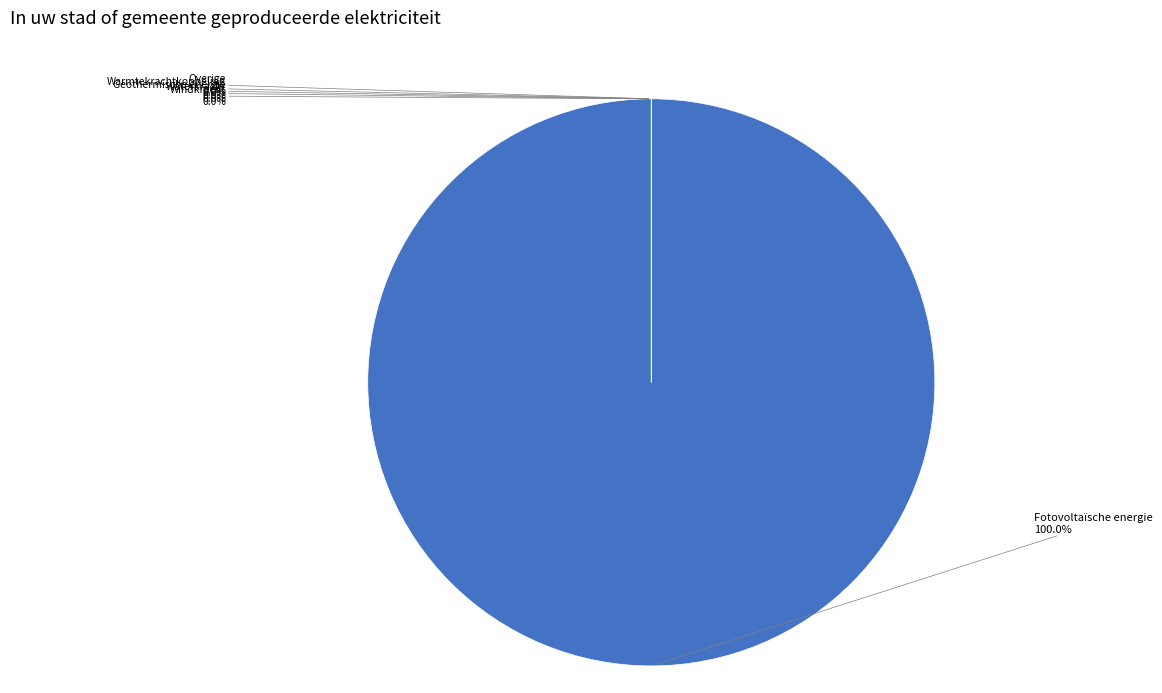

How many segments does this pie chart have?

6